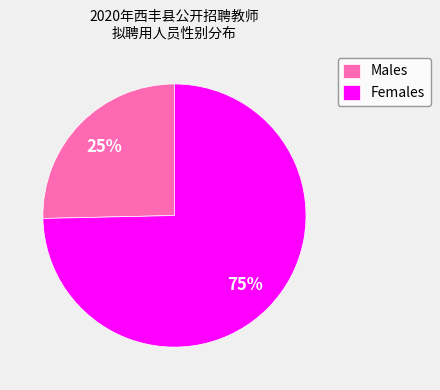

What is the ratio of the value at Males to the value at Females?

0.3